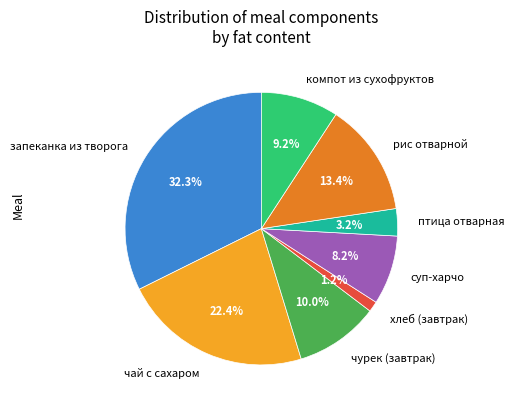

What is the ratio of the value at чурек (завтрак) to the value at птица отварная?

3.1